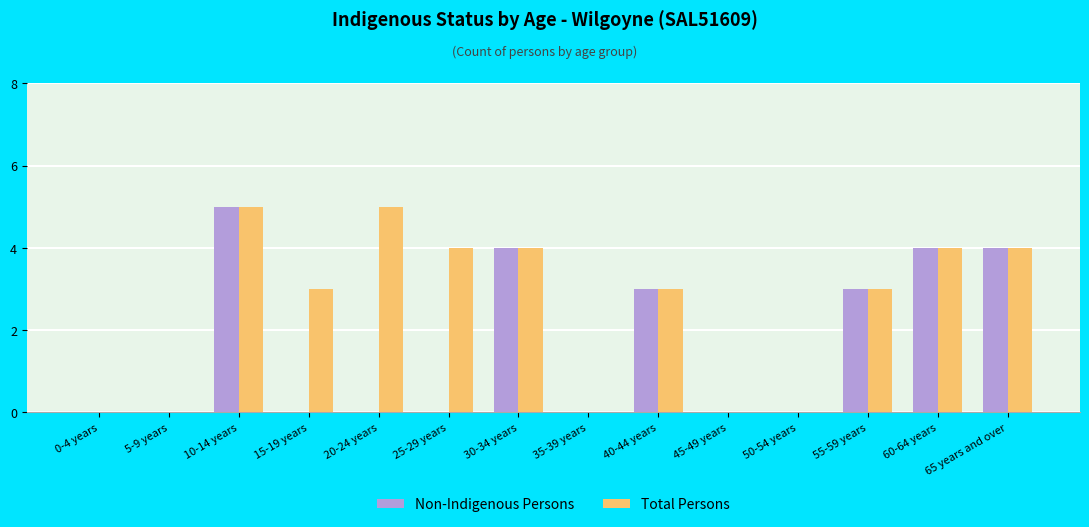

How many data points does each series have?

14